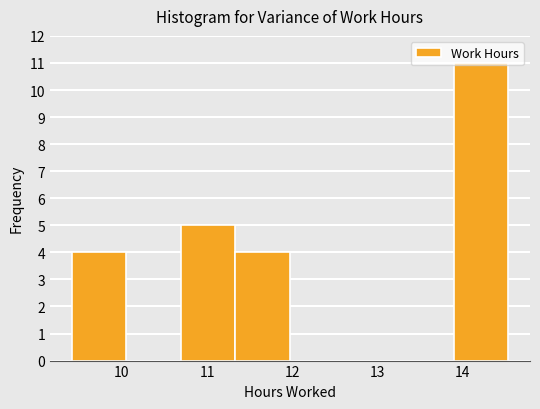

Reading left to right, transcribe this chart: for each bar, give the range it covers on the x-axis and its height. Neither the bar edges nor the heights are printed on the chart, so give them approximately, as read against the axes.

9.4 to 10.1: 4
10.1 to 10.7: 0
10.7 to 11.3: 5
11.3 to 12.0: 4
12.0 to 12.6: 0
12.6 to 13.3: 0
13.3 to 13.9: 0
13.9 to 14.5: 11